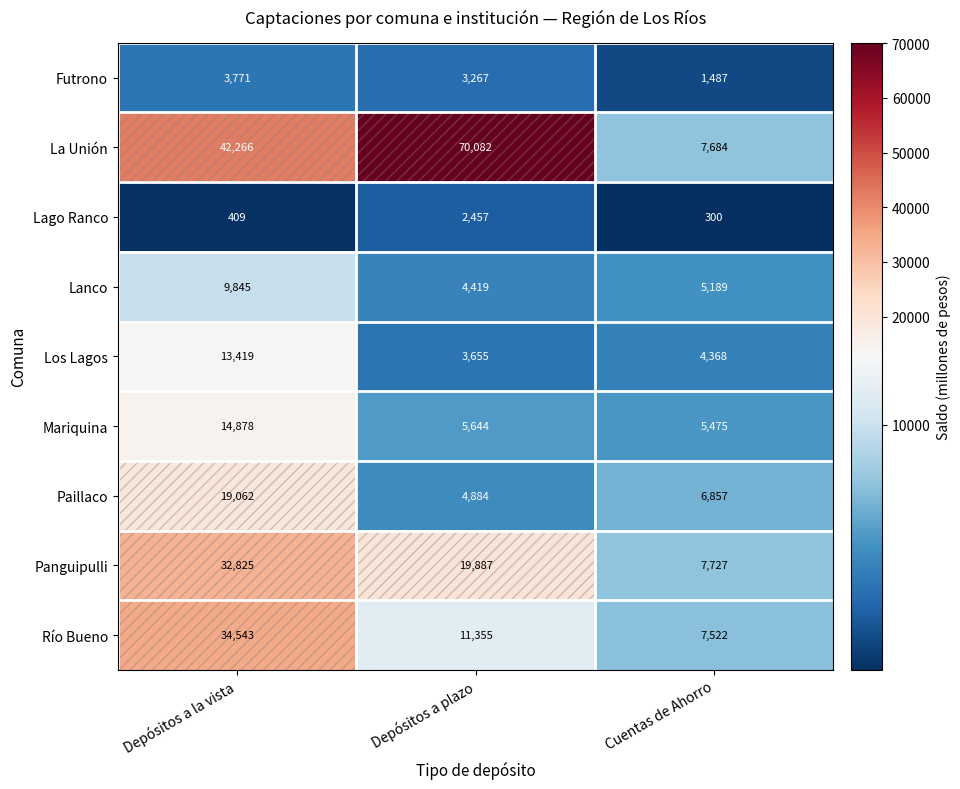

At which category is the sum across all series the highest?

Depósitos a la vista